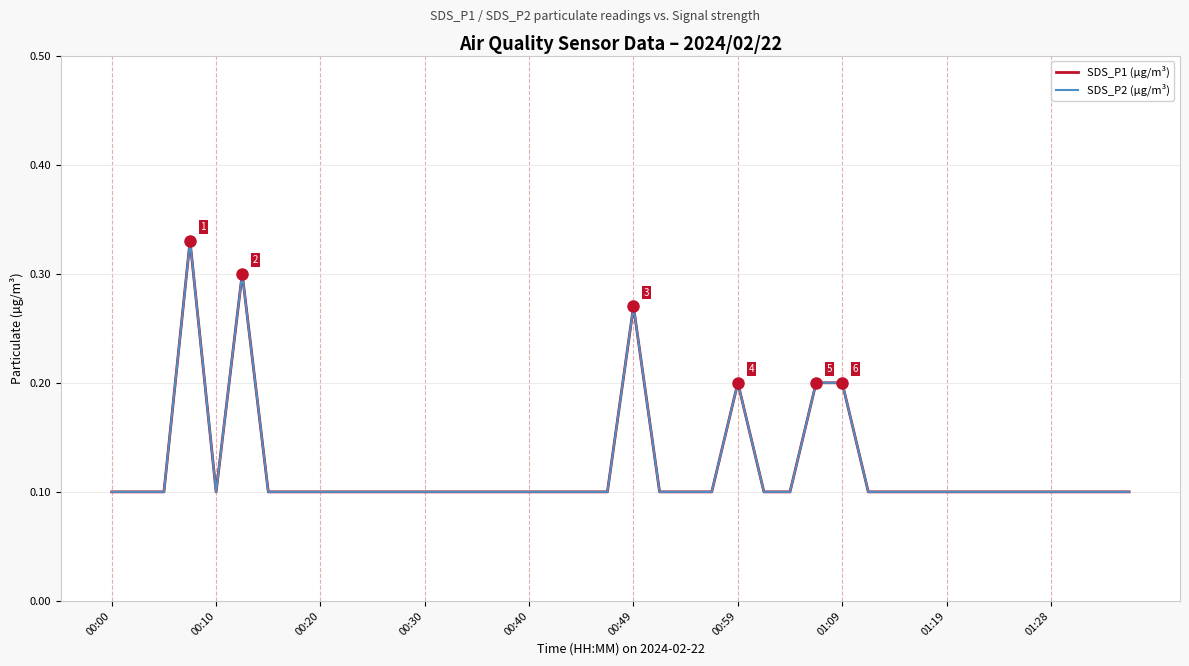

Does the chart have visible grid lines?

Yes